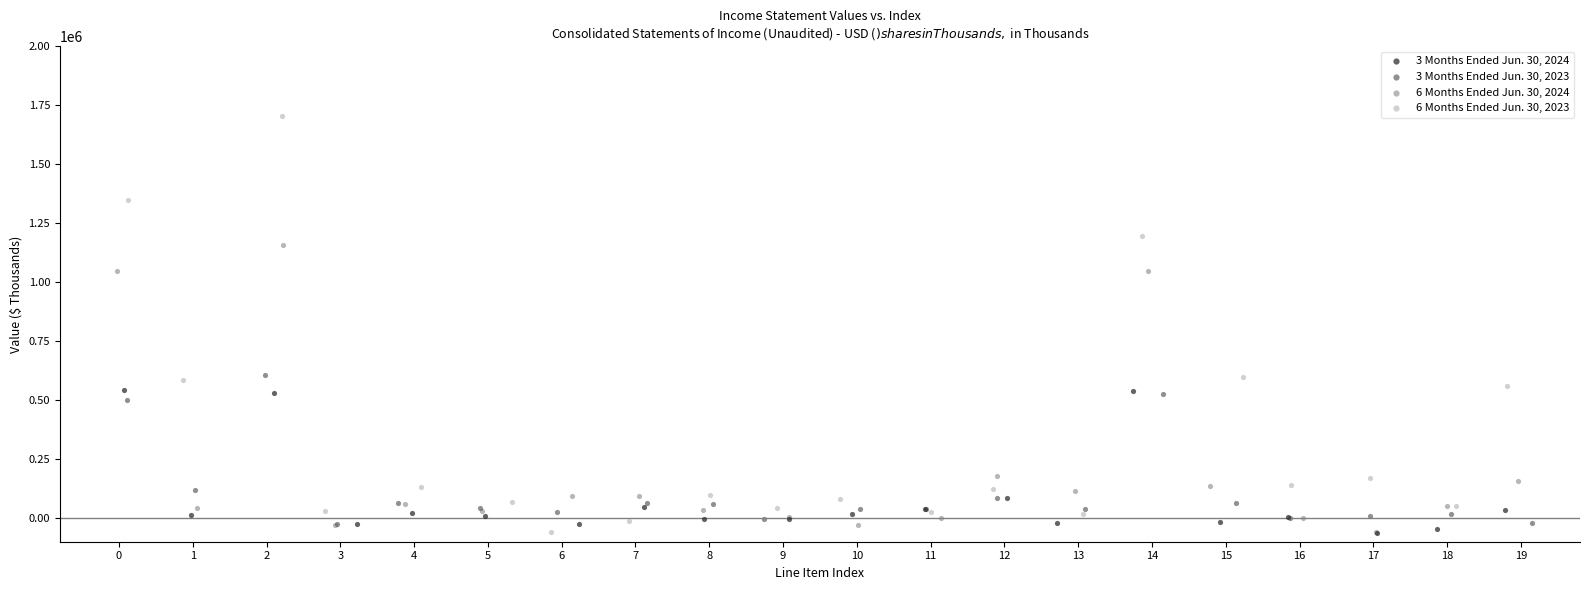

Which series contains the highest Y value?

6 Months Ended Jun. 30, 2023